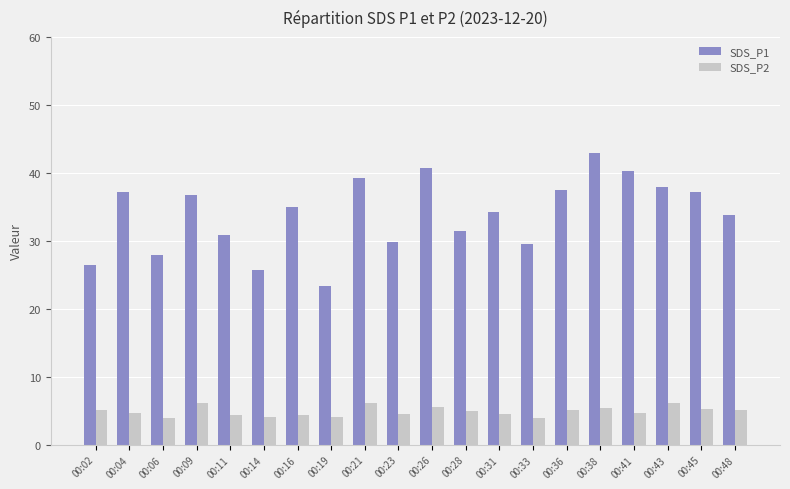

What is the total value across all series at 00:41?

44.9